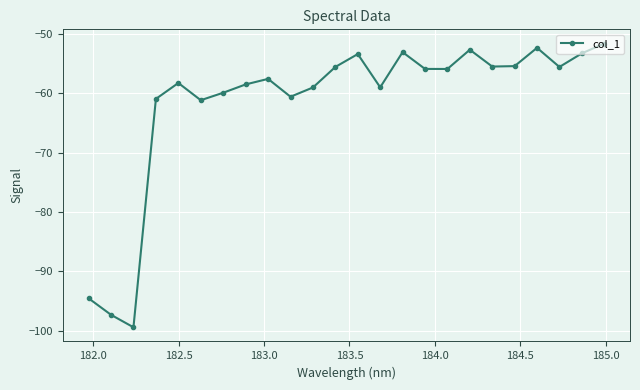

What is the greatest value displayed?

-51.6